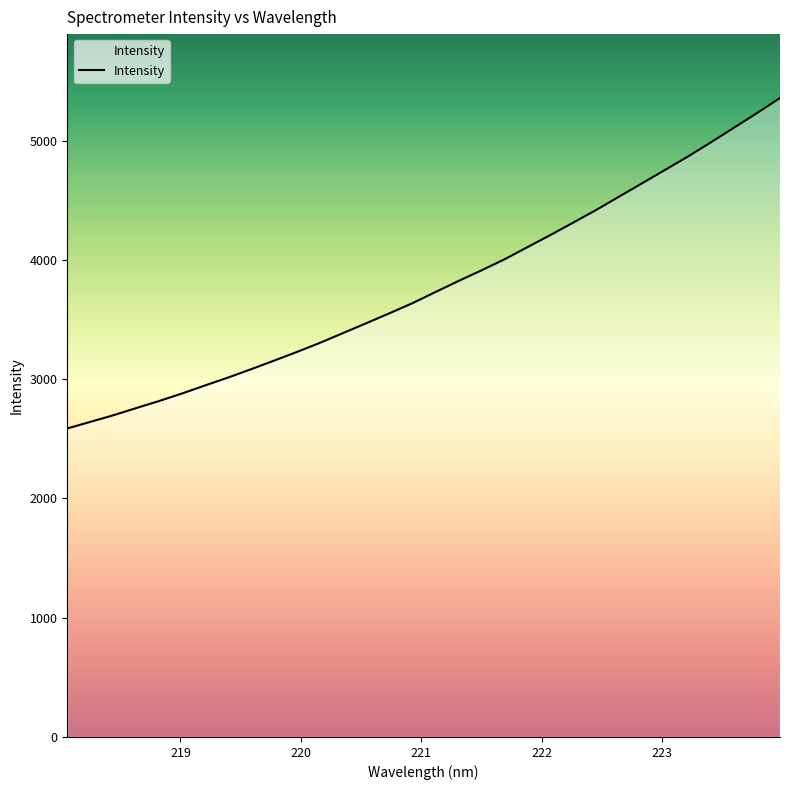

What is the maximum value shown in the chart?

5358.5